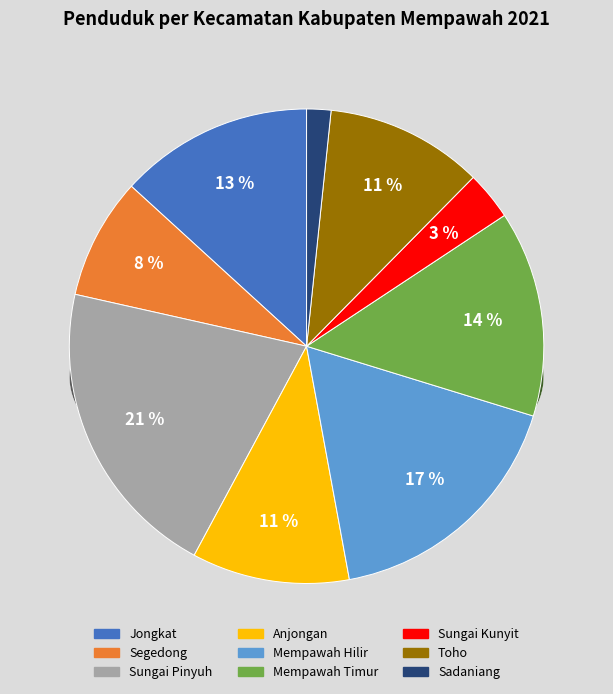

Do Mempawah Hilir and Toho together represent more than half of the pie?

No